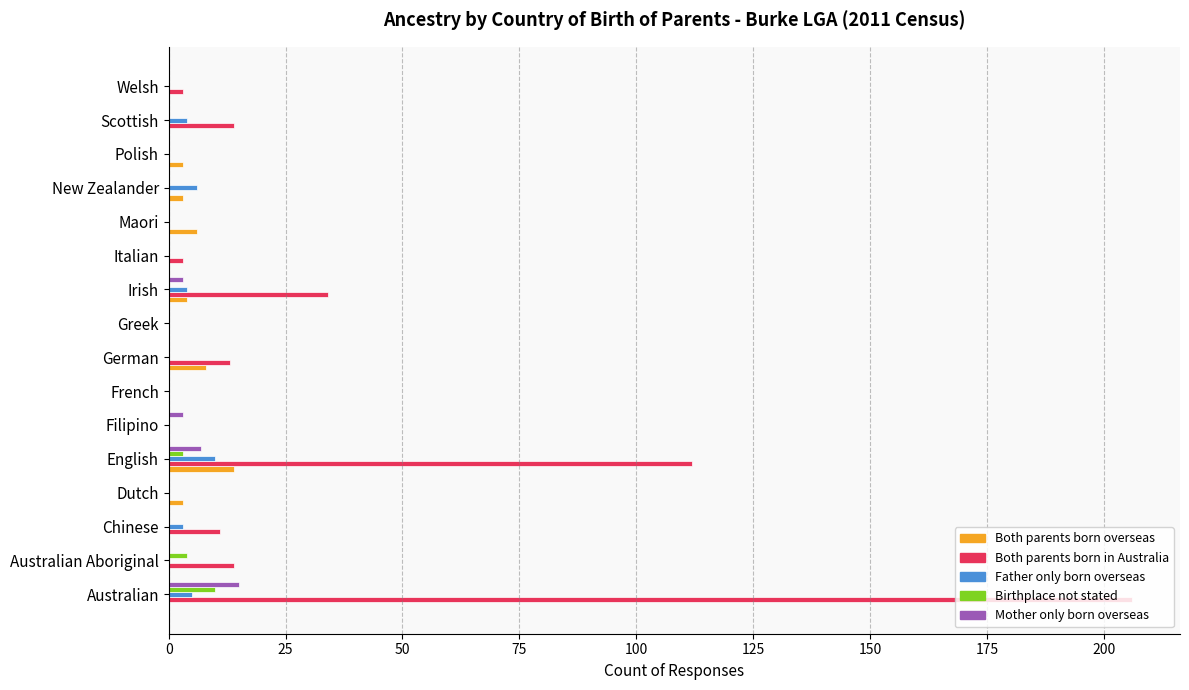

Between Greek and Irish, which series saw the biggest shift?

Both parents born in Australia